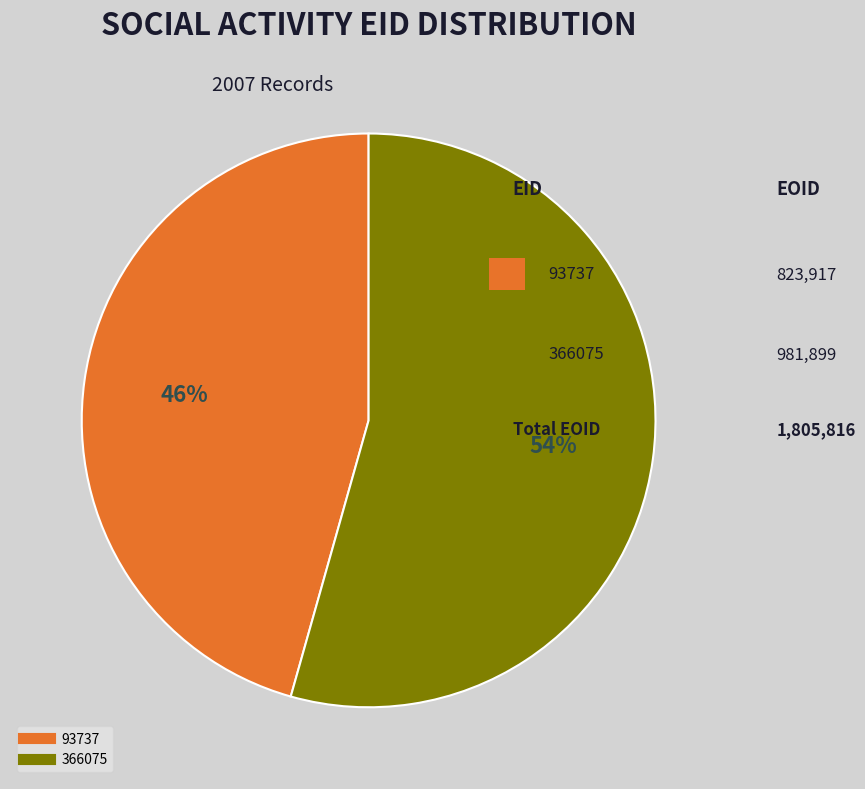

Is the sum of 93737 and 366075 greater than half?

Yes